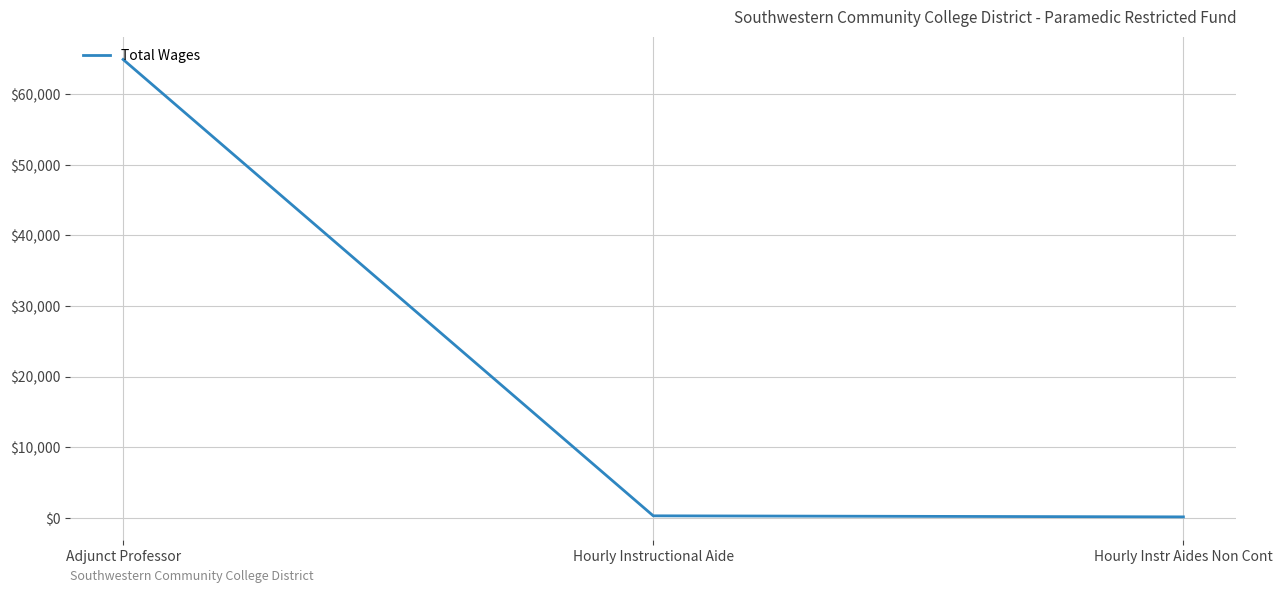

What is the difference between the second highest and minimum values?

150.0